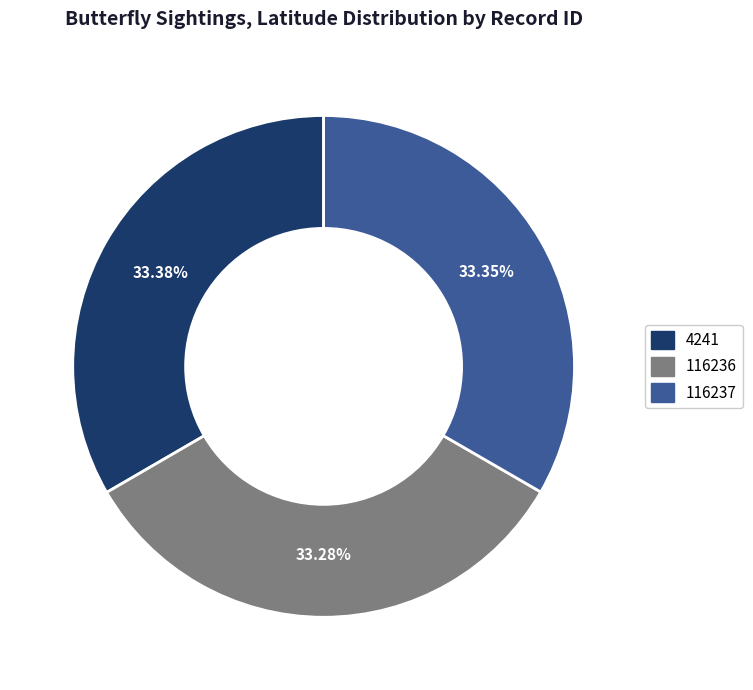

True or false: 116236 accounts for 33% of the total.

True